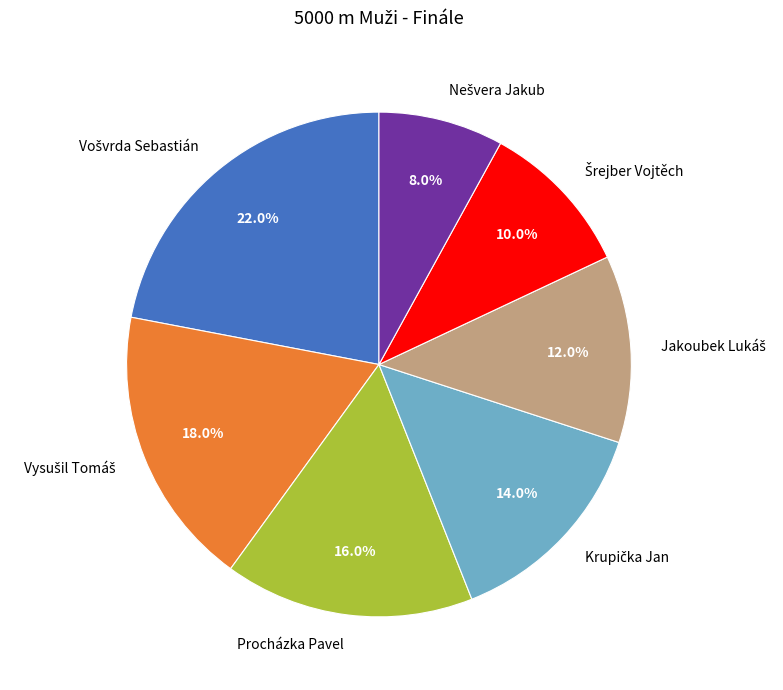

Is there a majority slice in this chart?

No